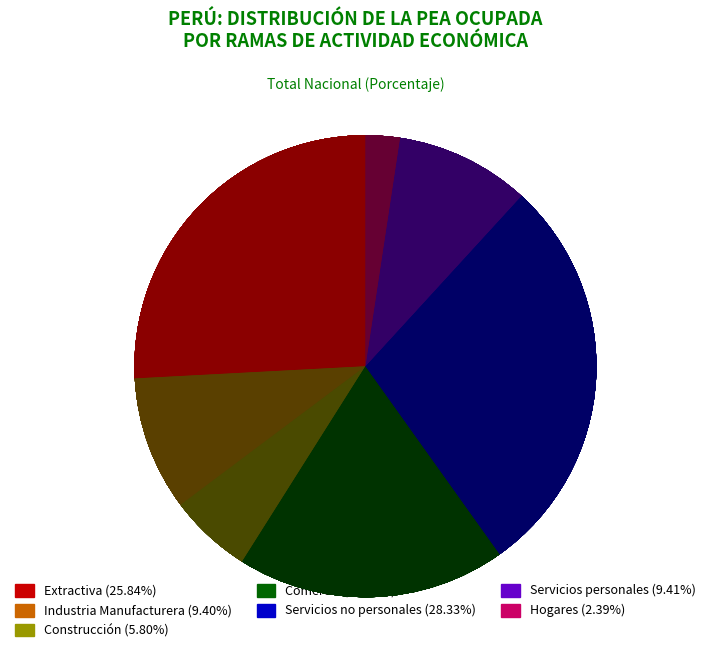

To the nearest percent, what is the difference between the 18 and 2 slice percentages?

1%